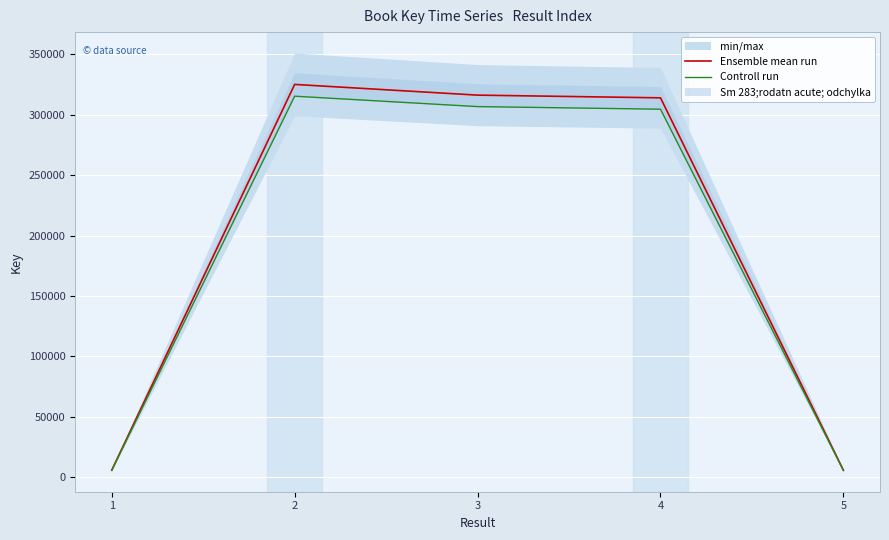

What is the value of the Controll run point at the 4th from the left?

304630.4